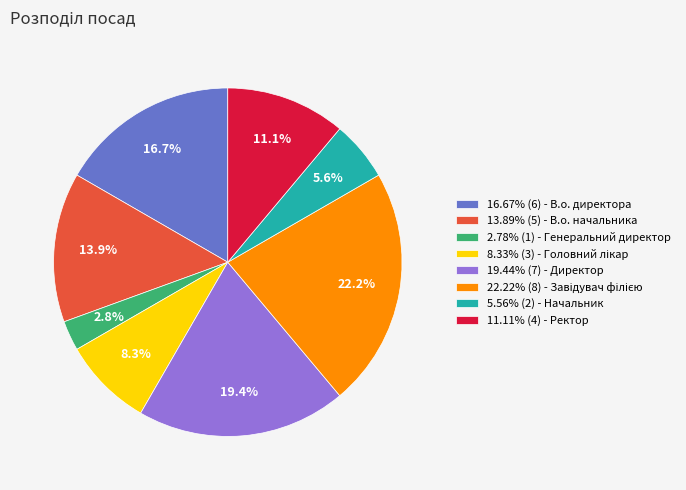

How many slices are in this pie chart?

8